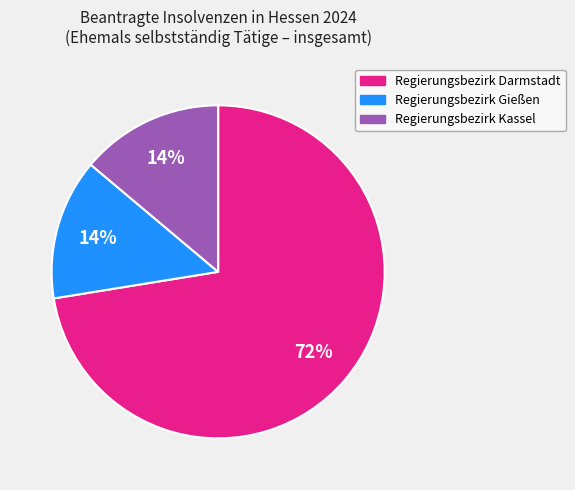

To the nearest percent, what is the average slice percentage?

33%